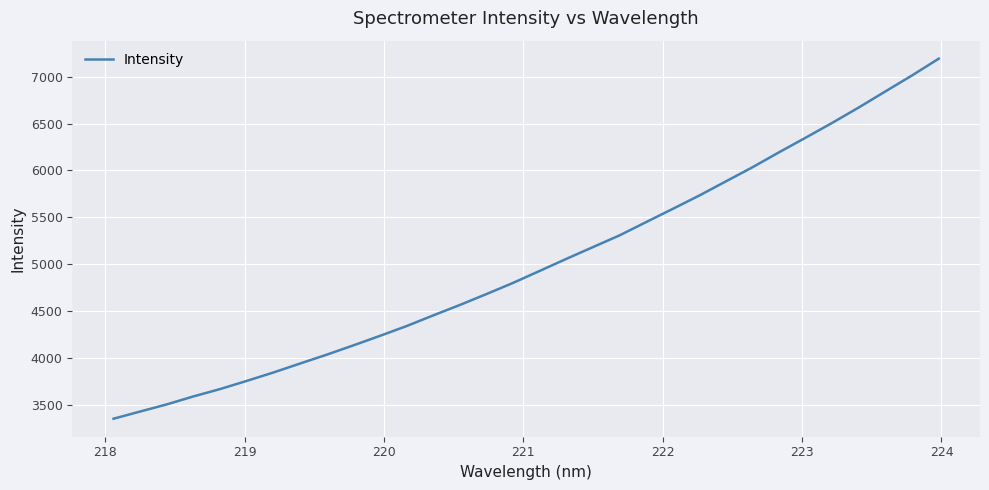

What is the smallest value displayed?

3350.0